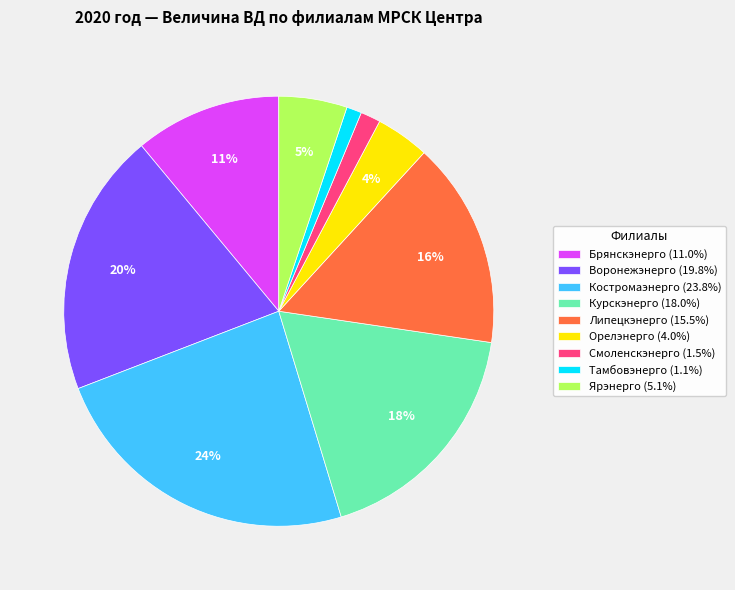

To the nearest percent, what portion does Орелэнерго (4.0%) represent?

4%